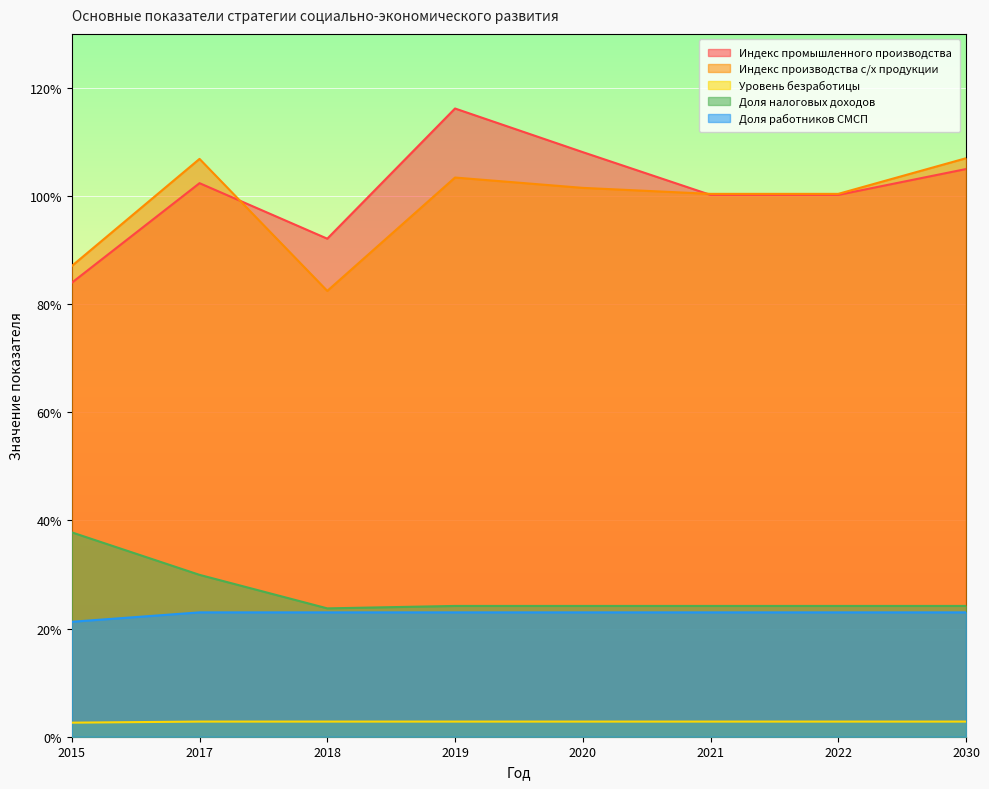

Does the chart display data point markers on the line(s)?

No